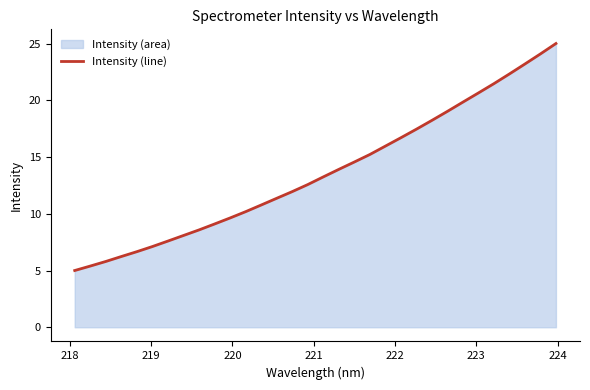

What is the difference between the maximum and minimum values?

20.0